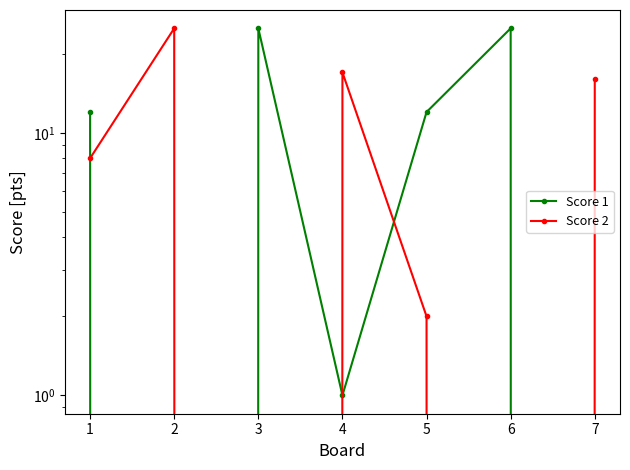

Rank the series by their average value, from highest to lowest.

Score 1, Score 2